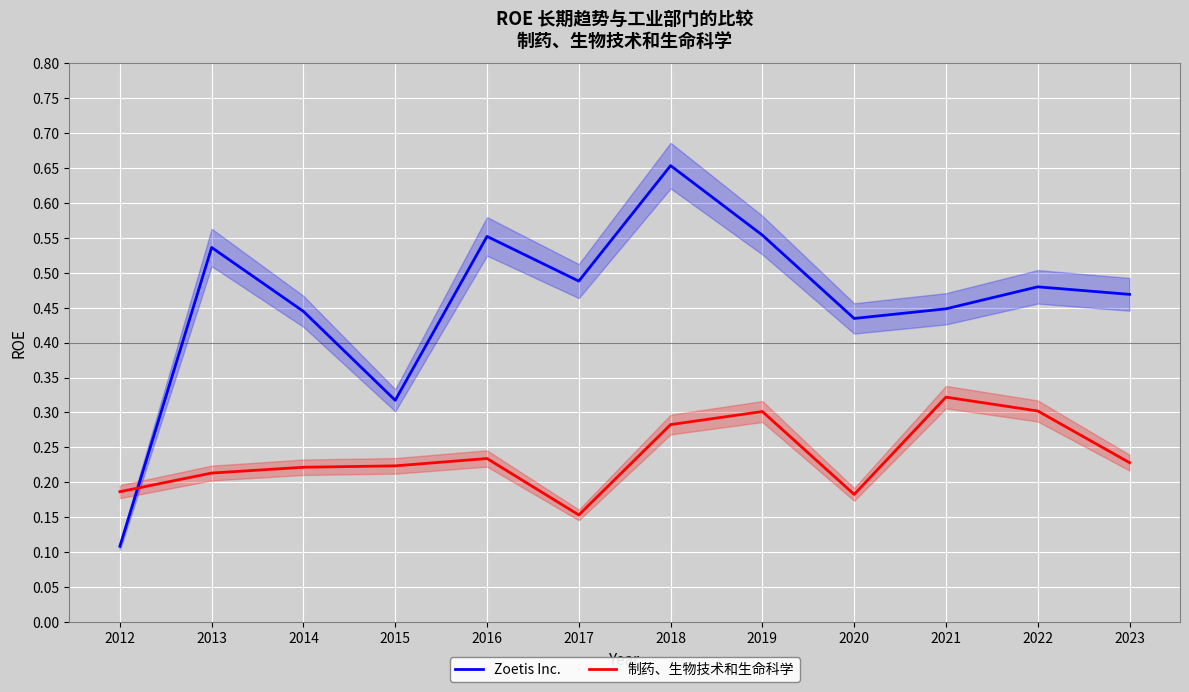

Which series changed the most between 2019 and 2020?

Zoetis Inc.